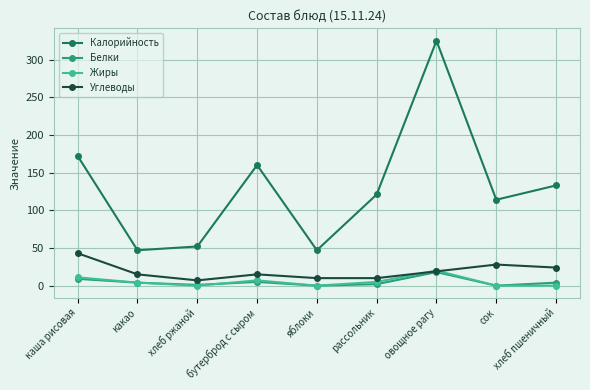

Where is Углеводы nearest to the value 25?

хлеб пшеничный